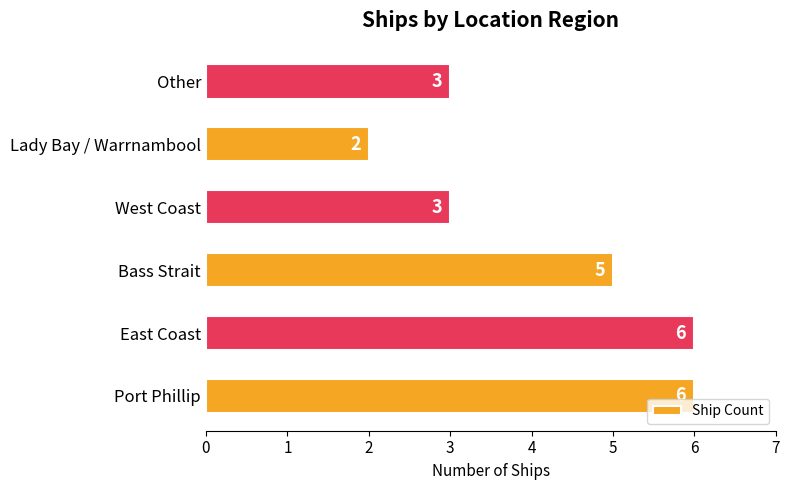

The chart shows a value of 1 at West Coast. True or false?

False